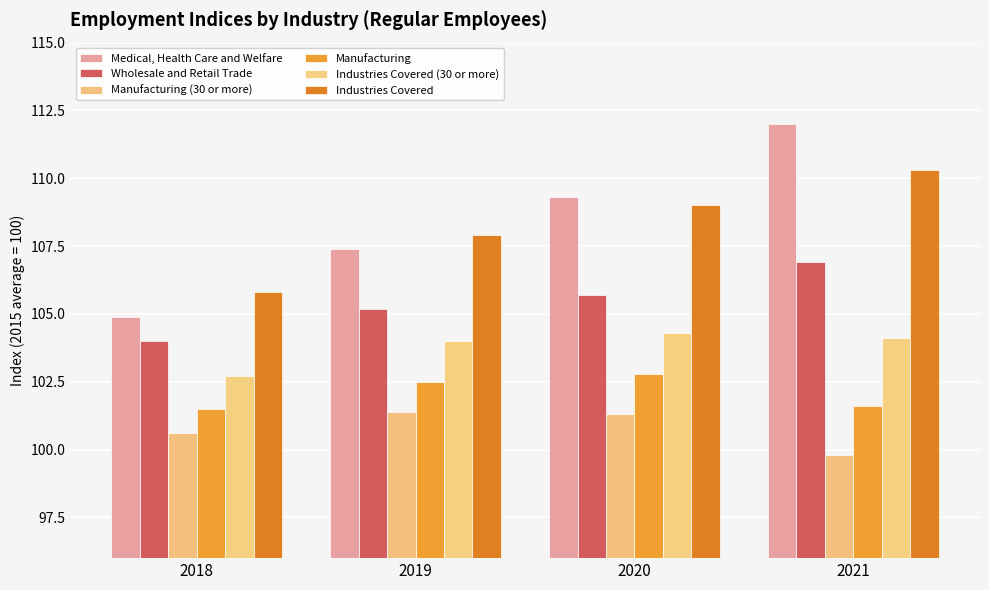

The value of Industries Covered at 2018 is 179.0. True or false?

False